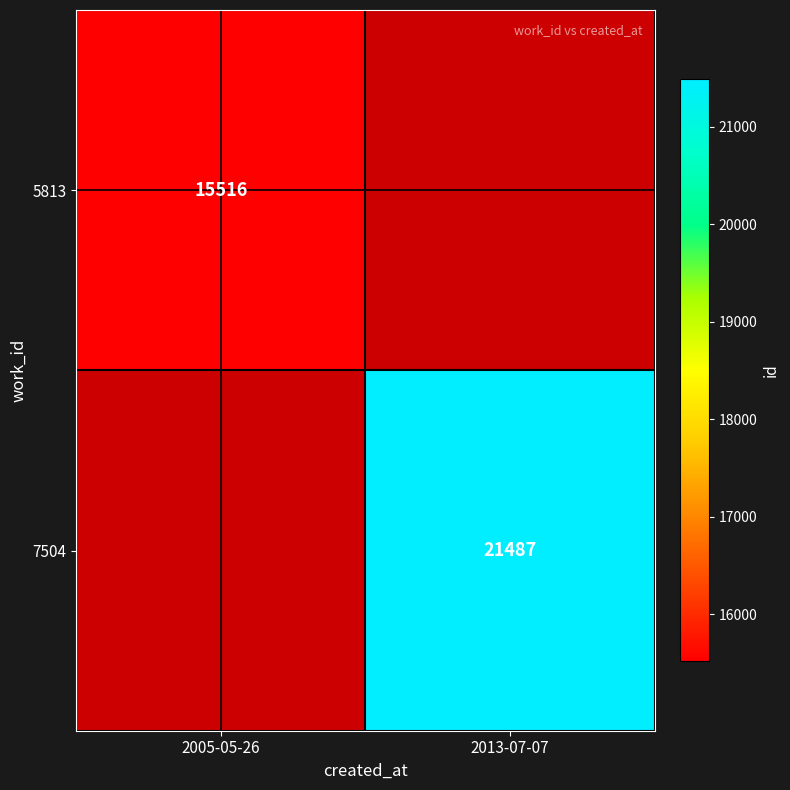

Is the value of 7504 at 2013-07-07 greater than the value of 5813 at 2005-05-26?

Yes